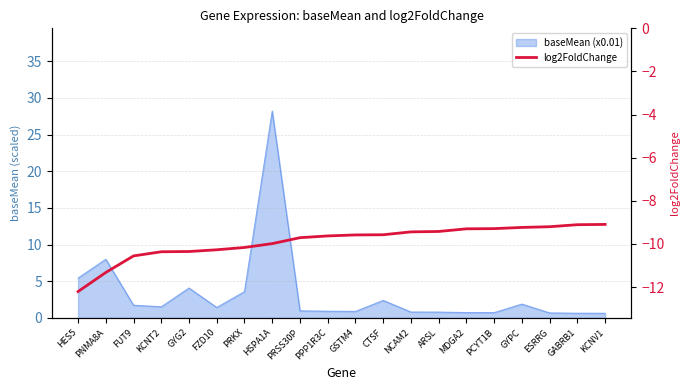

What is the approximate value at MDGA2?

-9.3